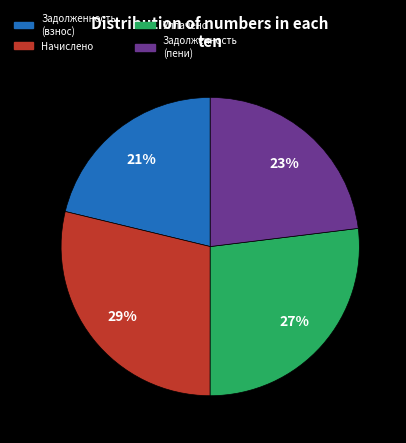

To the nearest percent, what is the average slice percentage?

25%